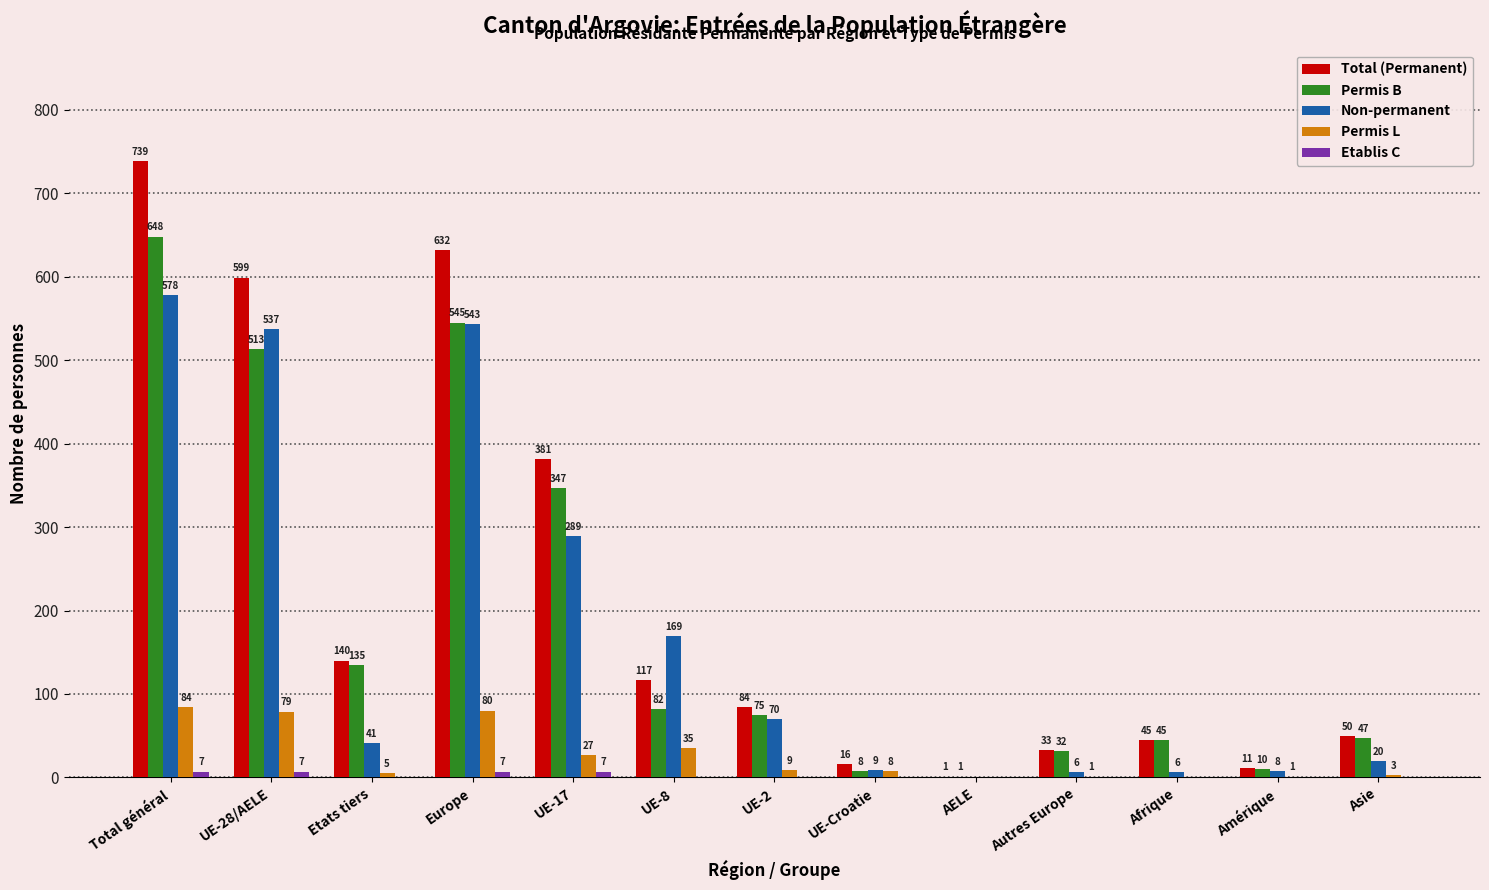

Read the Permis B value at Asie, to the nearest 50.

50